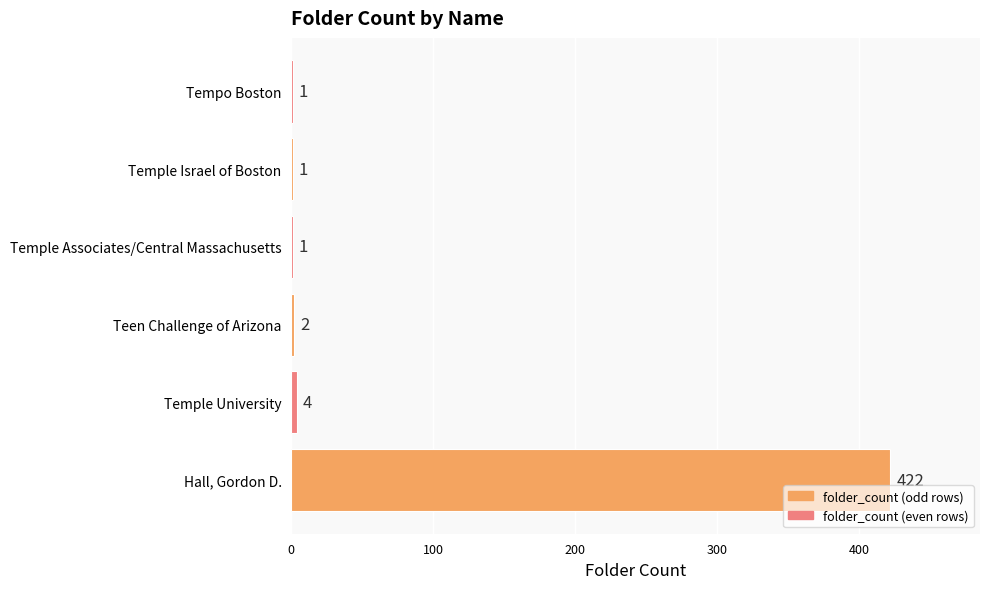

How many categories are shown in the chart?

6